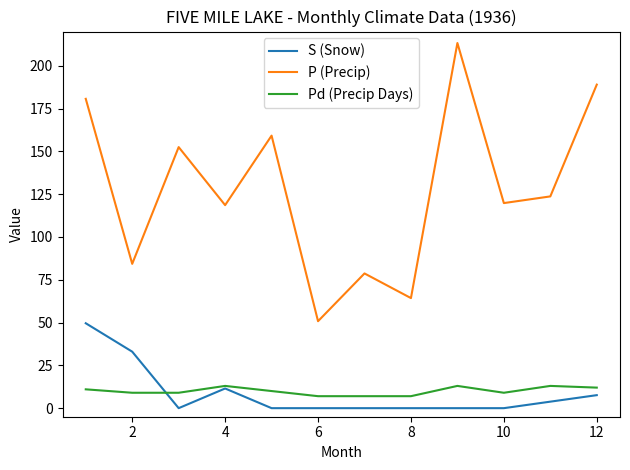

Which series has the largest range (max minus min)?

P (Precip)